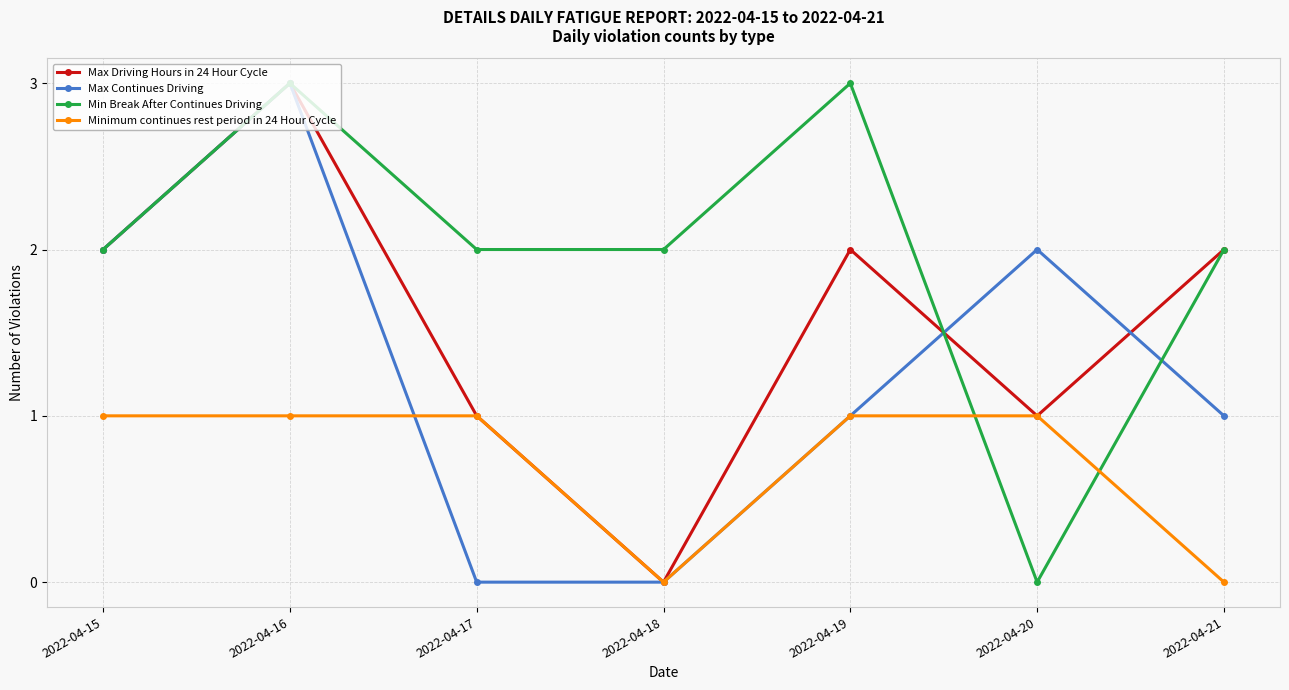

What is the greatest value displayed?

3